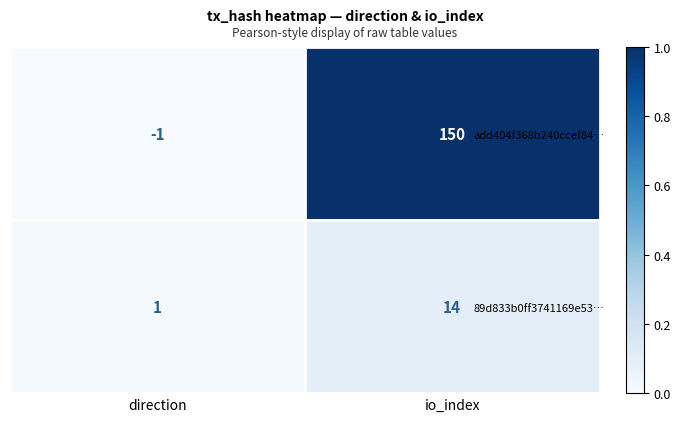

How many series are shown in this chart?

2